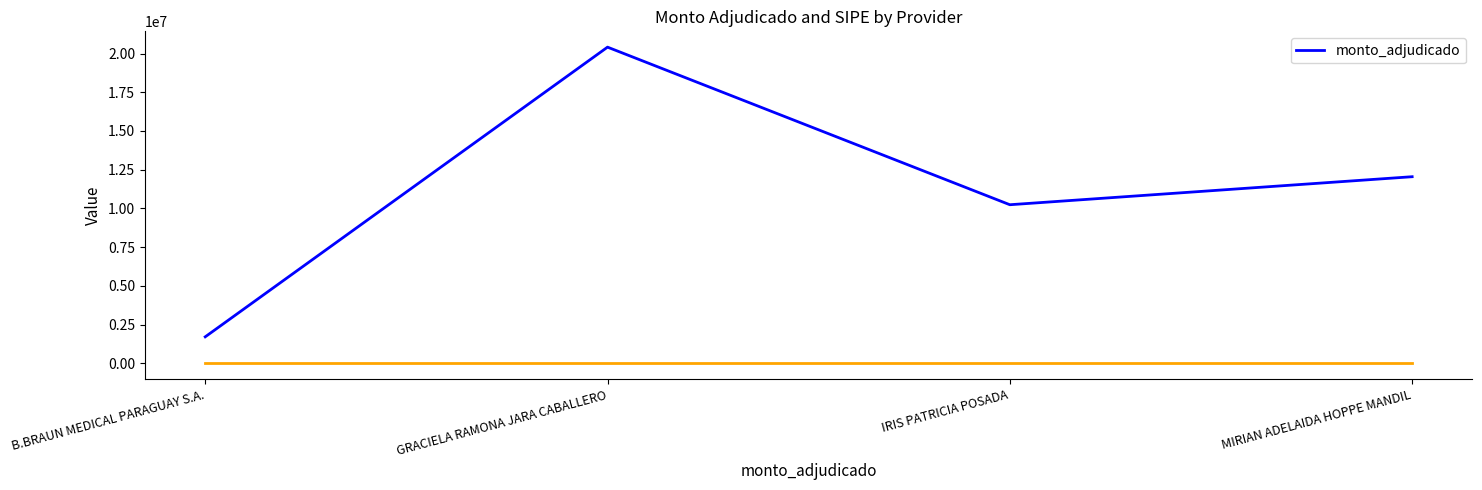

List the labels in order of value, smallest first.

B.BRAUN MEDICAL PARAGUAY S.A., IRIS PATRICIA POSADA, MIRIAN ADELAIDA HOPPE MANDIL, GRACIELA RAMONA JARA CABALLERO